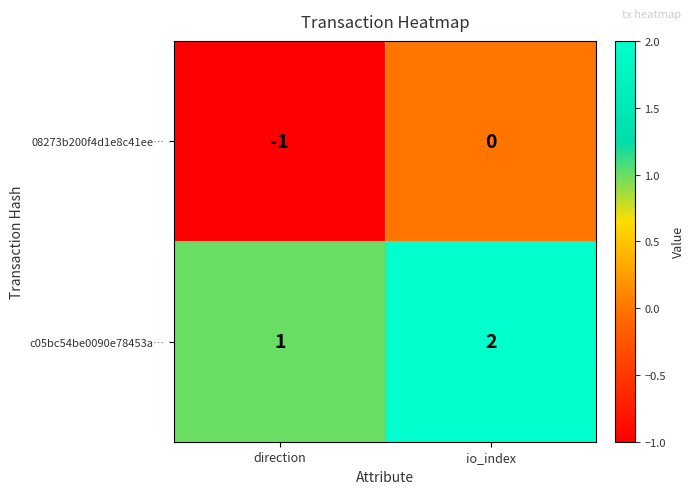

Where is 08273b200f4d1e8c41ee… nearest to the value 0?

io_index